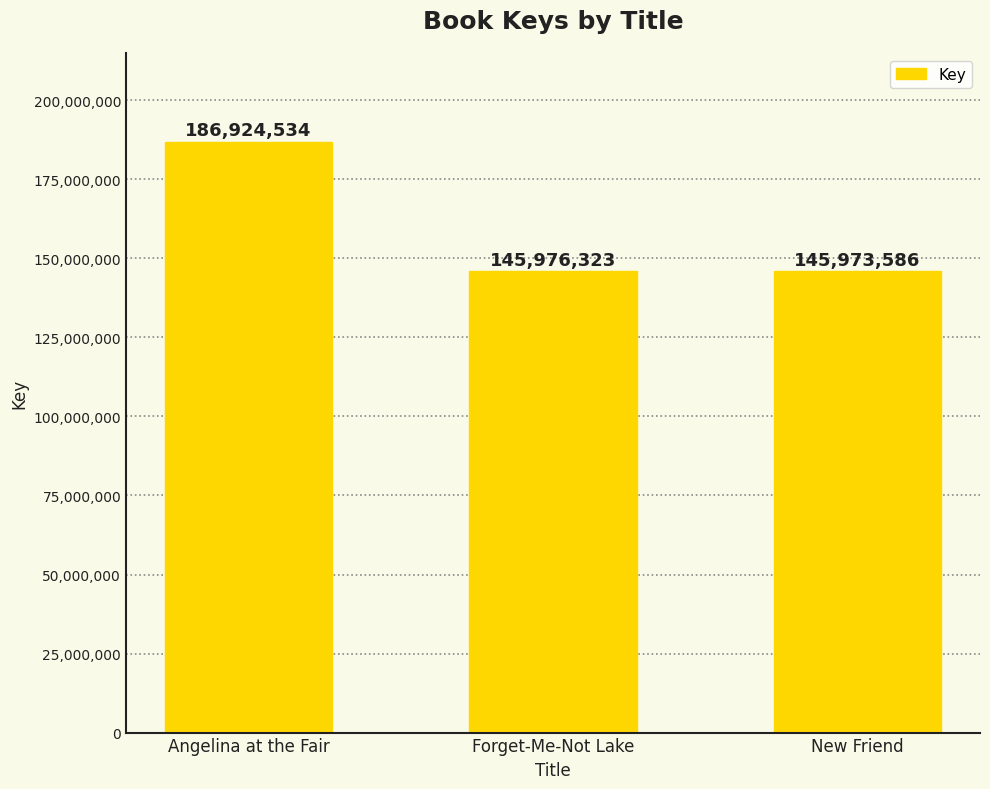

The chart shows a value of 186924534 at Angelina at the Fair. True or false?

True